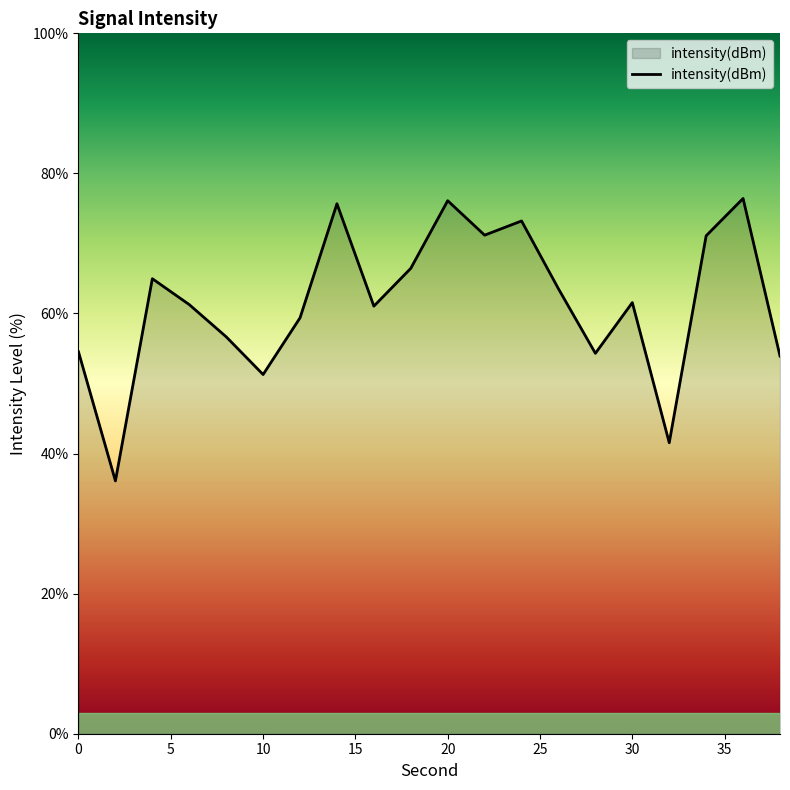

What is the minimum value shown in the chart?

36.1